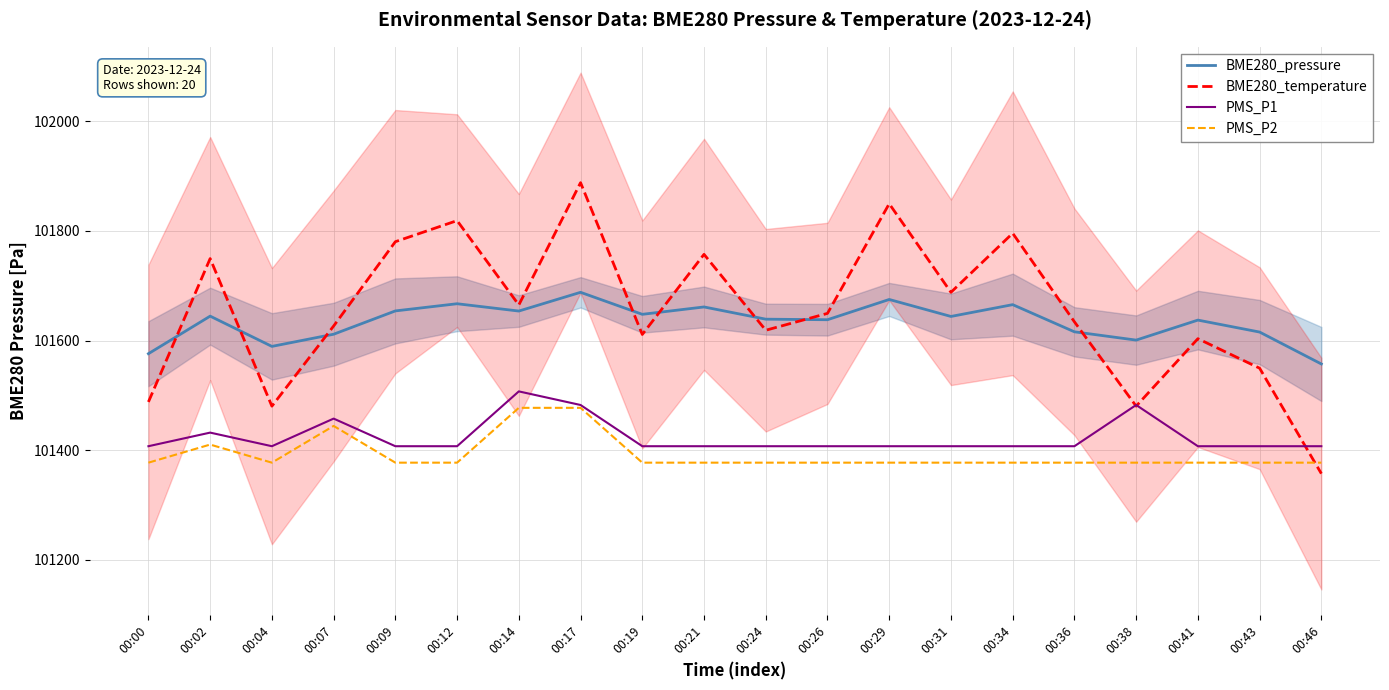

What is the value of the BME280_temperature point at the 16th from the left?

101634.3